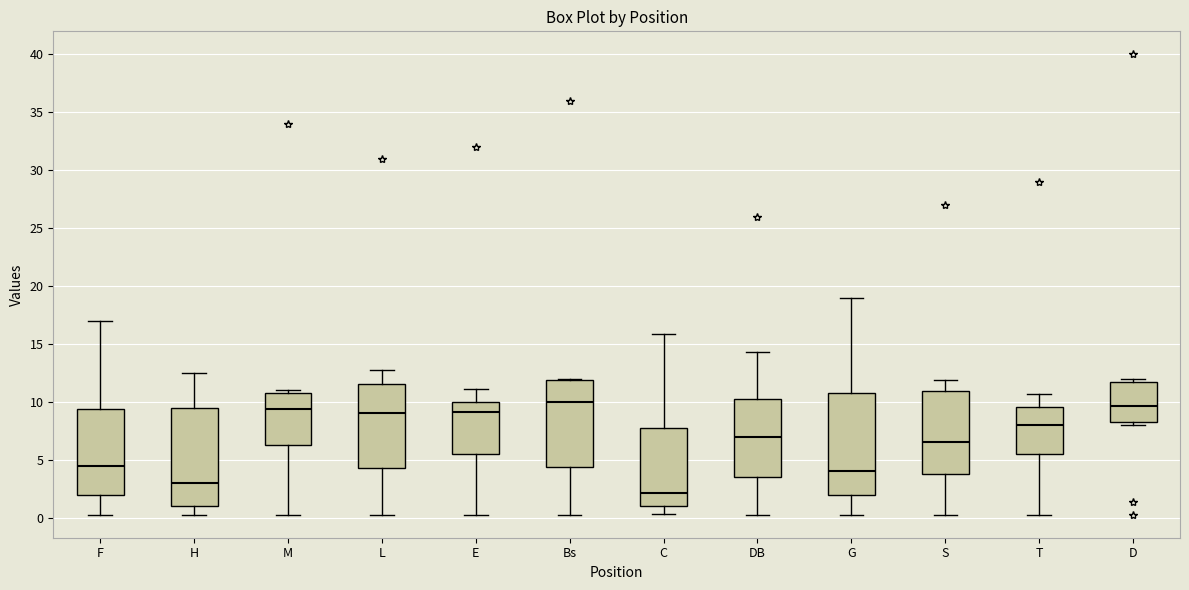

Where is the upper edge of the box for M on the y-axis? The values are not printed on the chart, so give them approximately, as read against the axis.

11.0